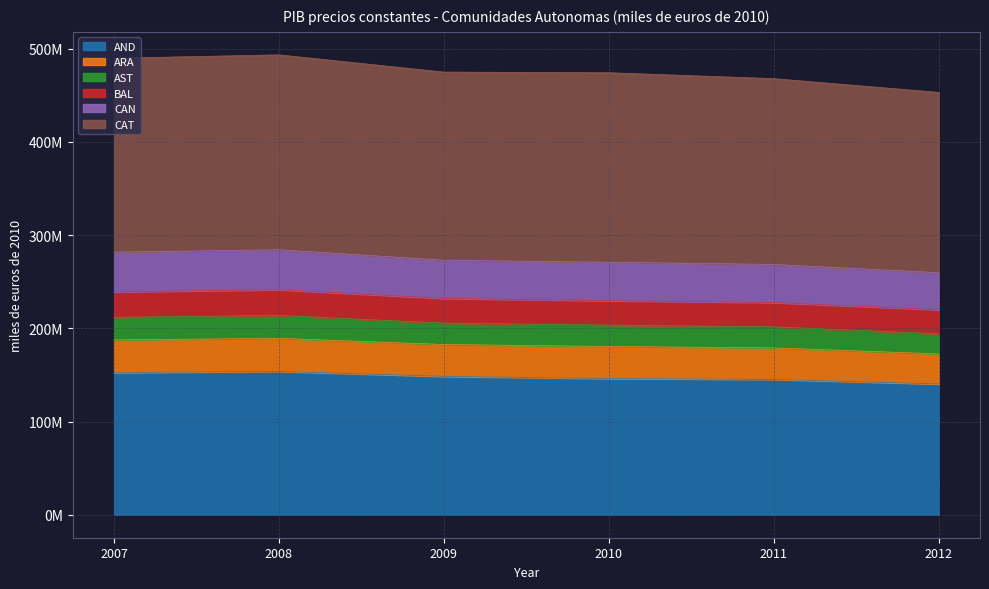

What is the difference between the second highest and second lowest values in the AND series?

7311779.3